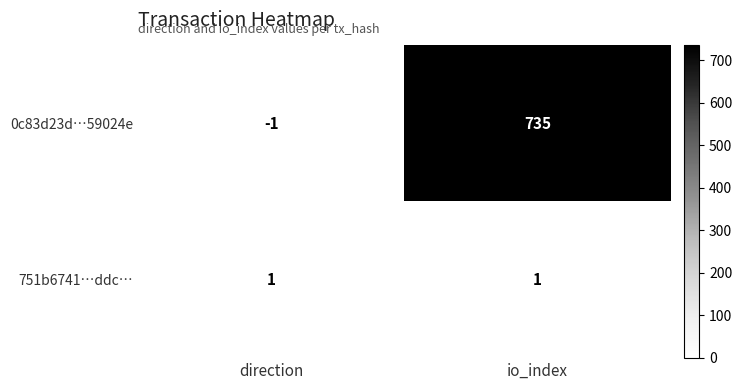

Which series has the largest total across all categories?

0c83d23d…59024e